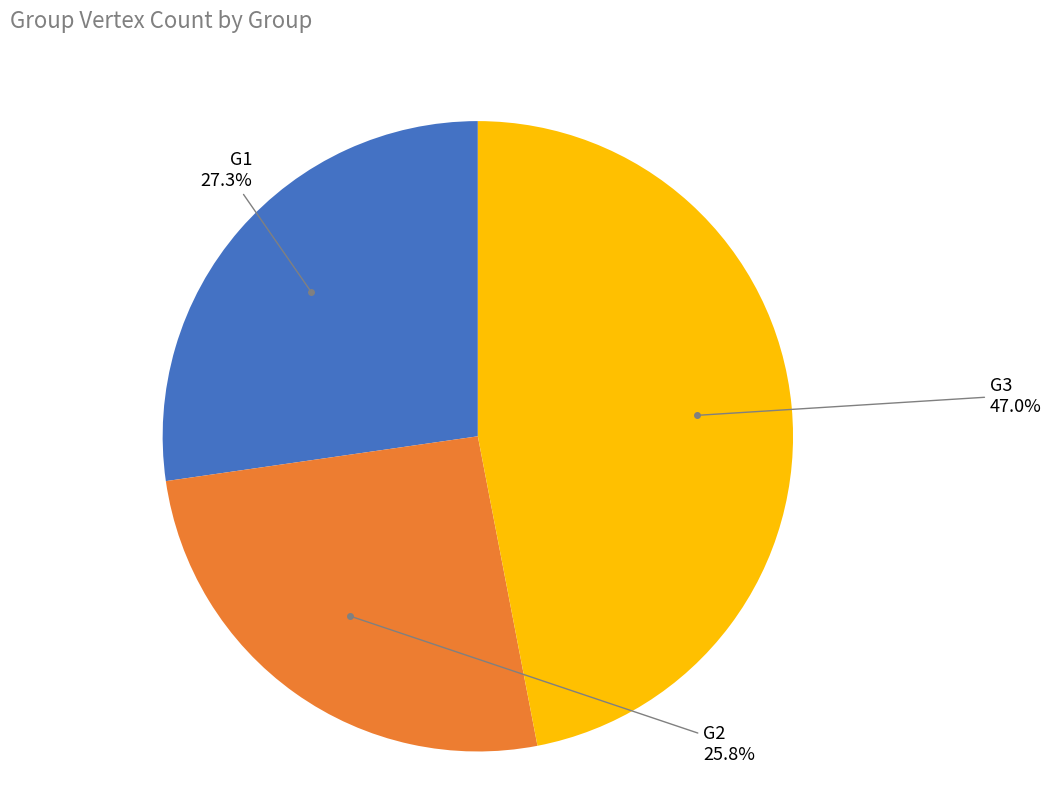

Is there a majority slice in this chart?

No